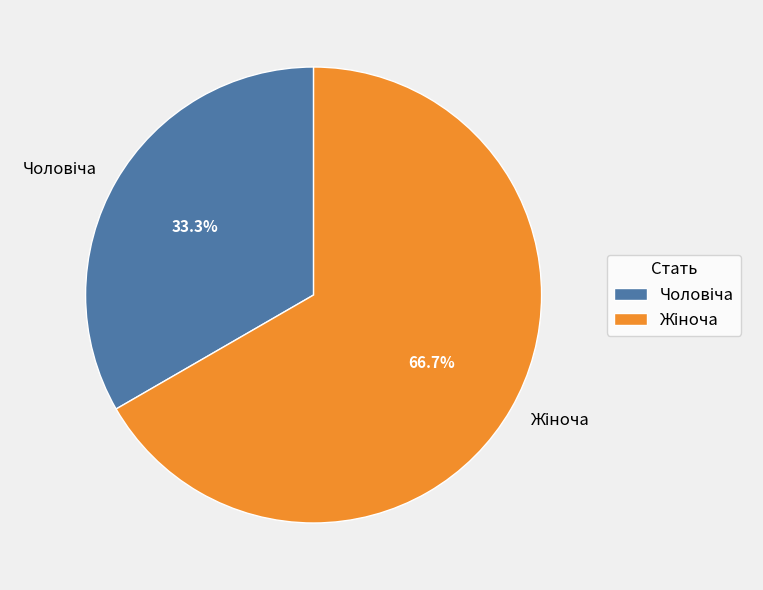

Is there a majority slice in this chart?

Yes